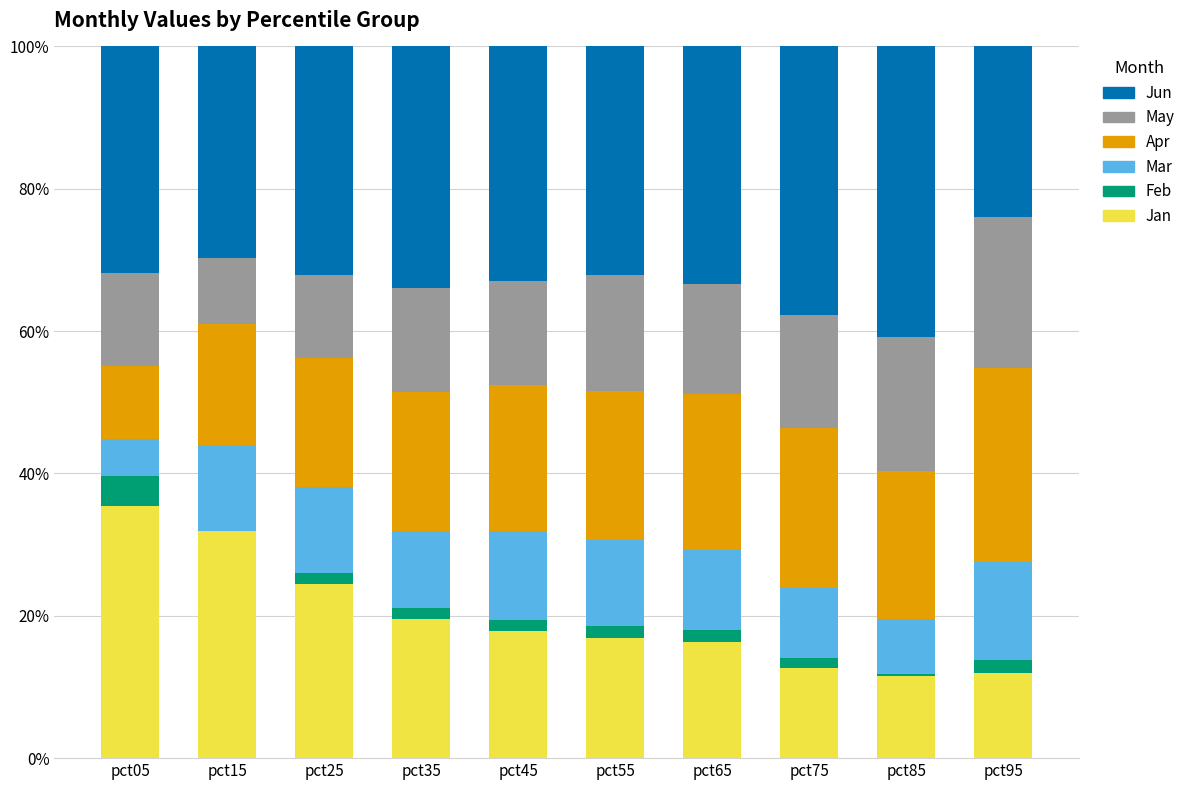

Does the chart contain stacked bars?

Yes